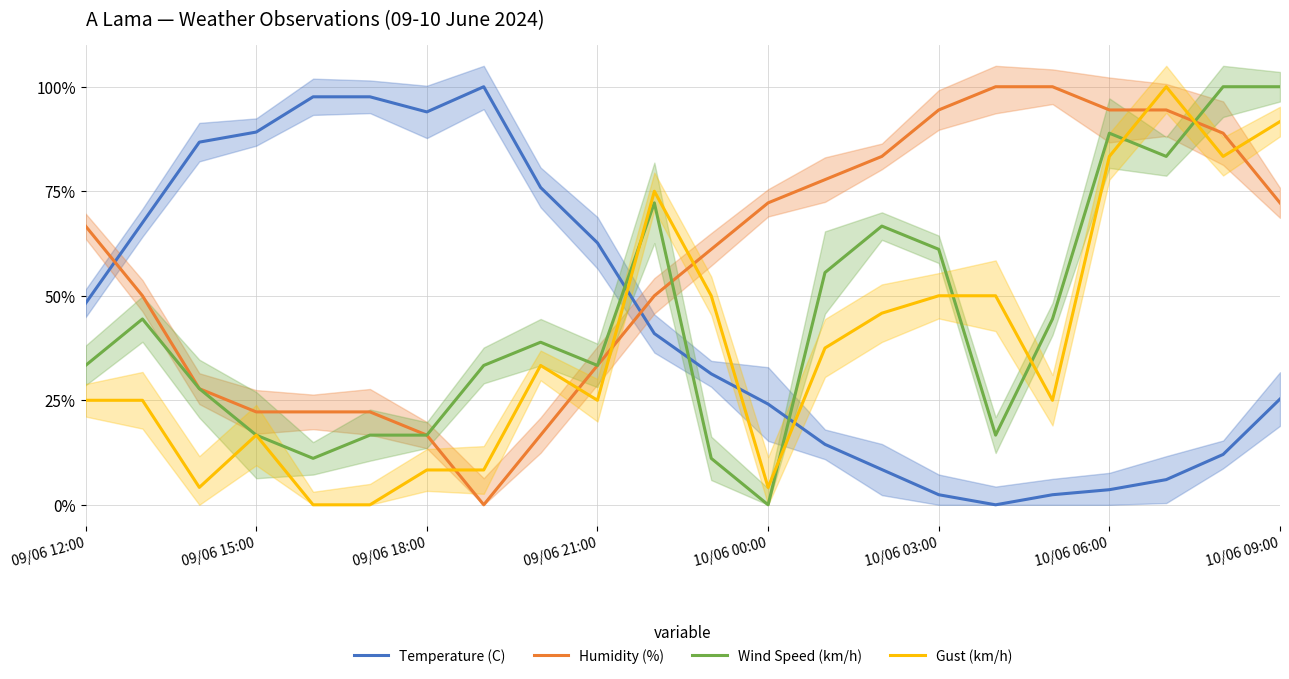

Which category has the highest value across all series?

10/06 09:00